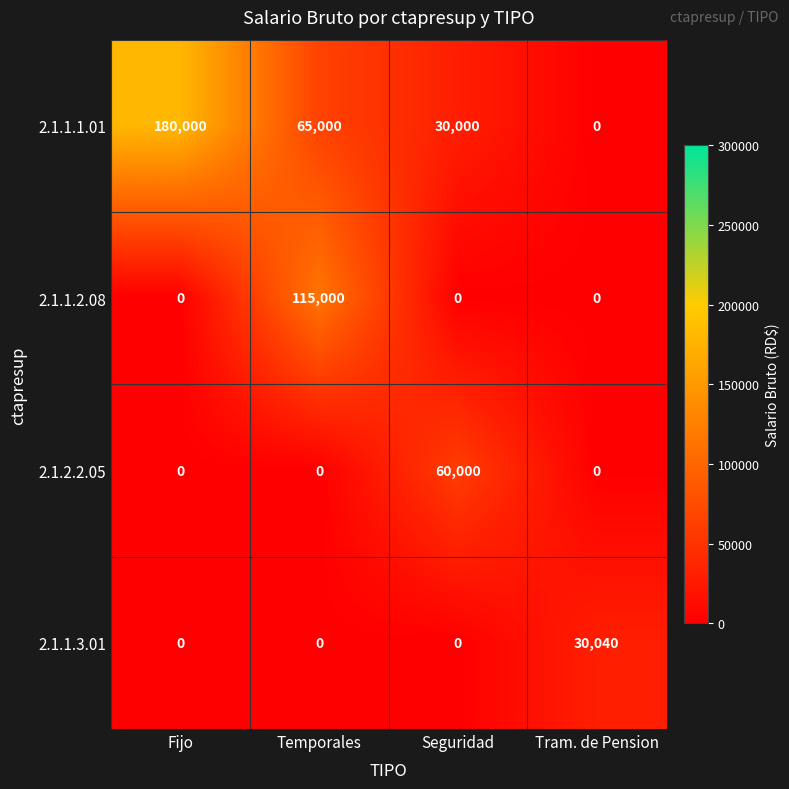

At how many categories does at least one series exceed 108152?

2